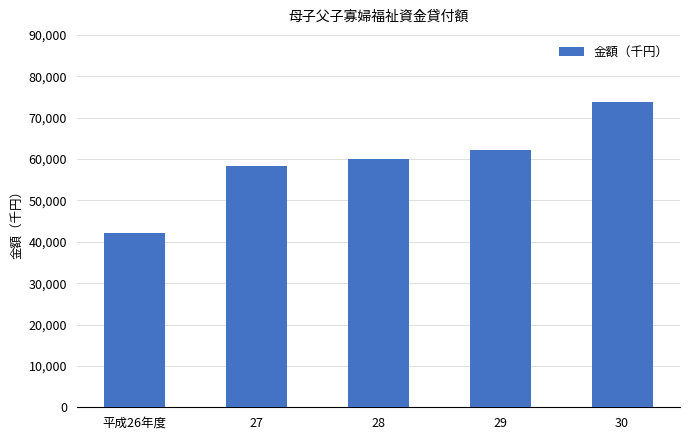

Reading left to right, list all the values displayed in this chart.

42126	58393	59891	62225	73901